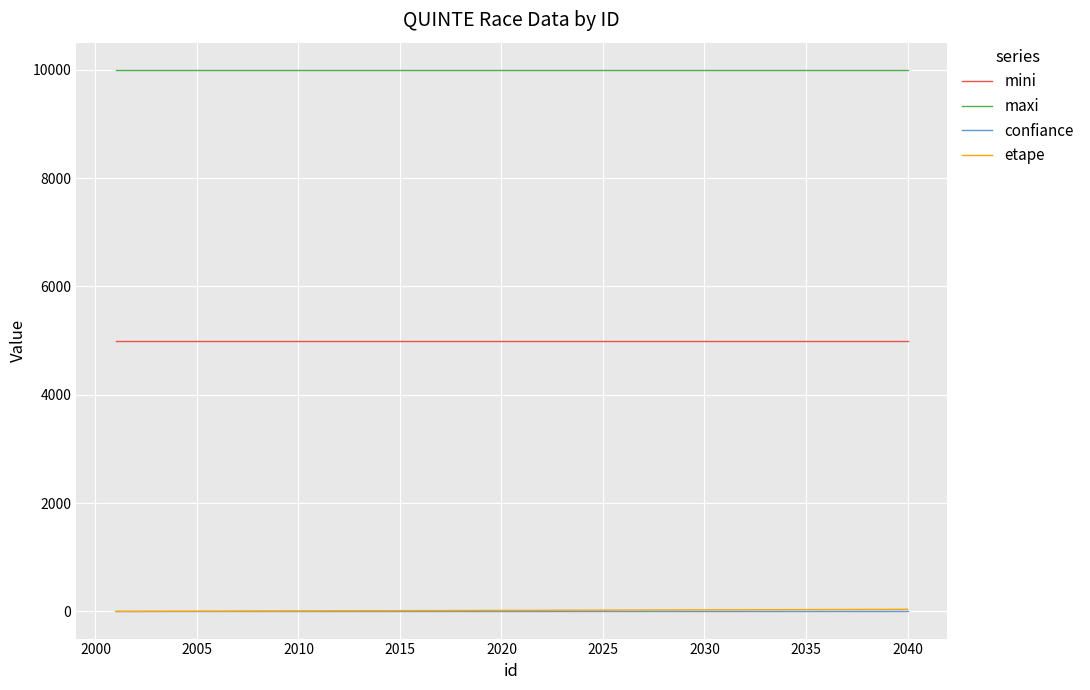

What is the greatest value displayed?

10000